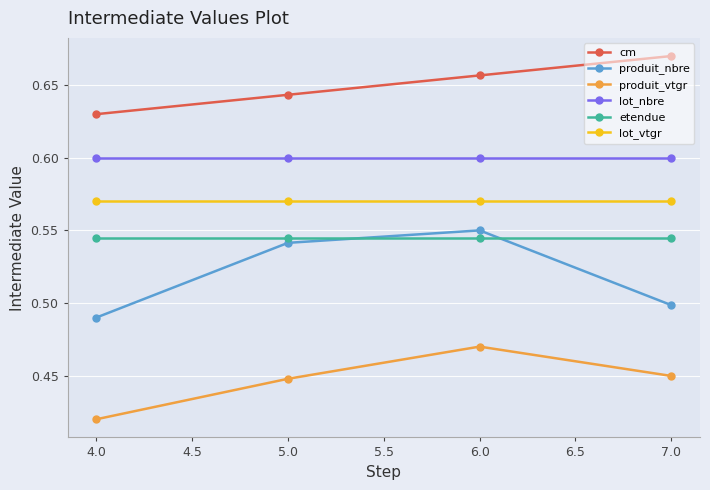

At which label does produit_nbre reach its peak?

6.0